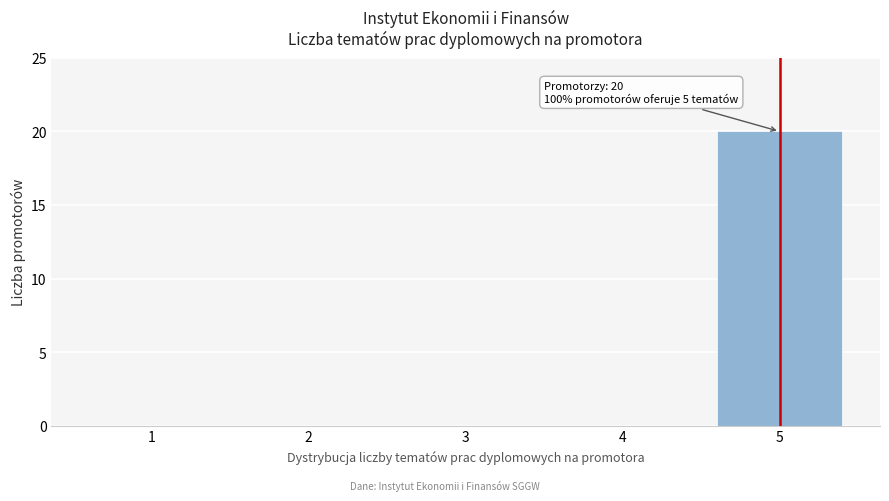

Reading left to right, what are all the values shown in this chart?

1=0	2=0	3=0	4=0	5=20